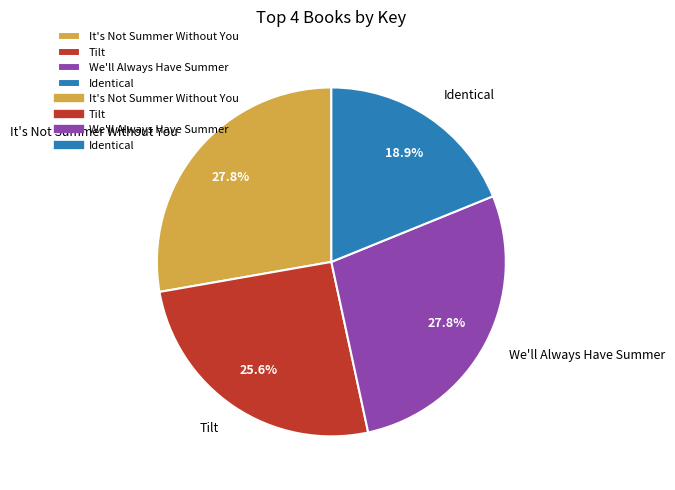

How many slices are in this pie chart?

4